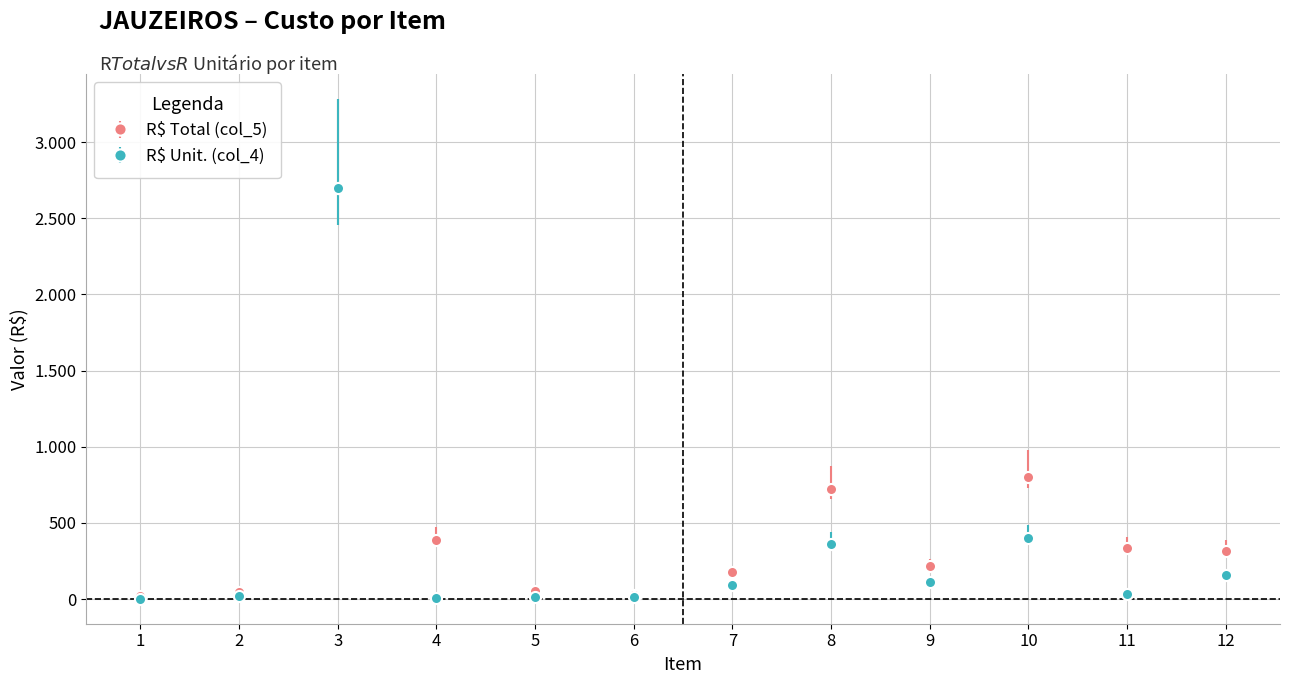

At how many categories does at least one series exceed 1917?

1